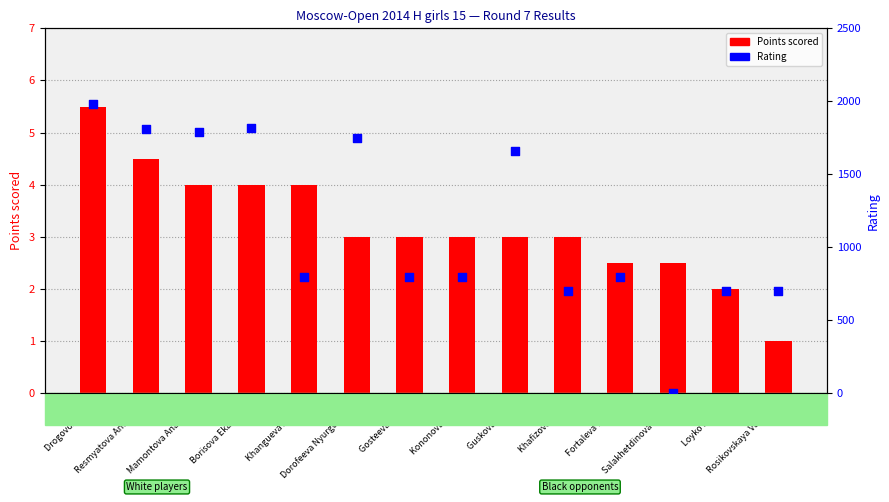

What are all the series names shown in the legend?

Points scored, Rating